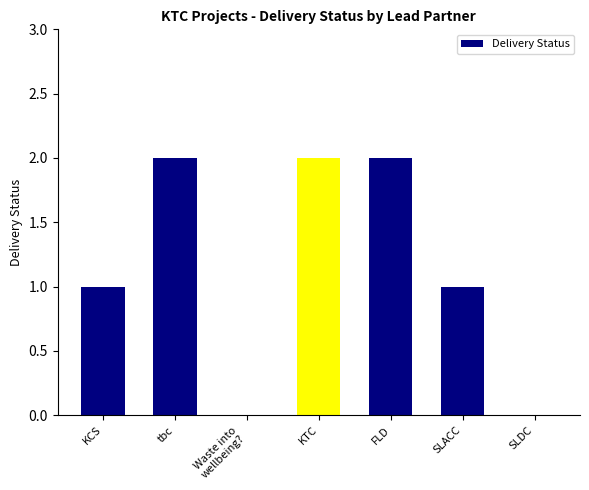

The value at Waste into
wellbeing? is 1. True or false?

False